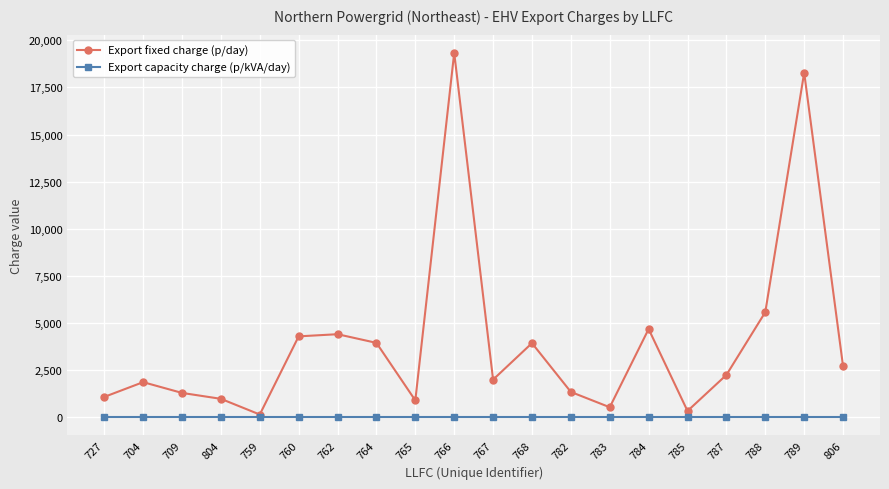

What position from the right is 767?

10